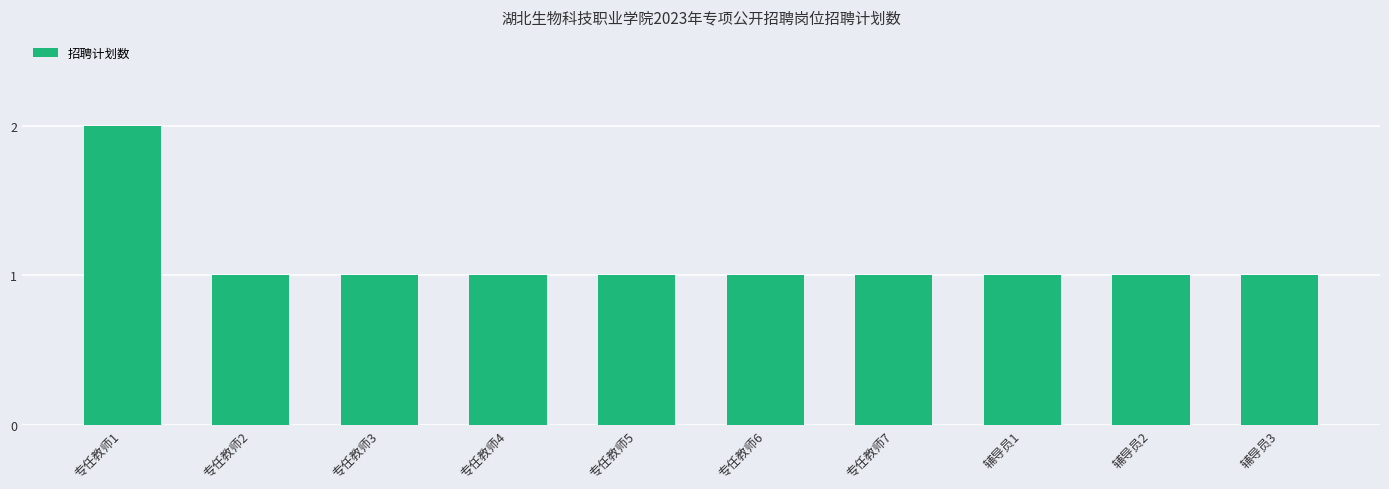

Reading left to right, extract all data points from this chart.

专任教师1=2	专任教师2=1	专任教师3=1	专任教师4=1	专任教师5=1	专任教师6=1	专任教师7=1	辅导员1=1	辅导员2=1	辅导员3=1